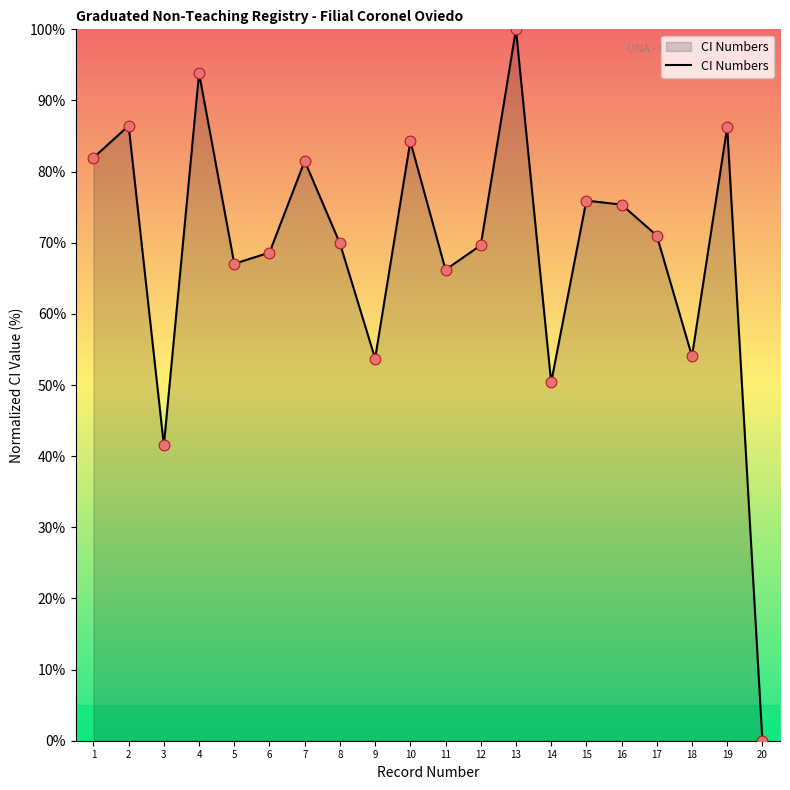

Between 19 and 12, which is larger?

19